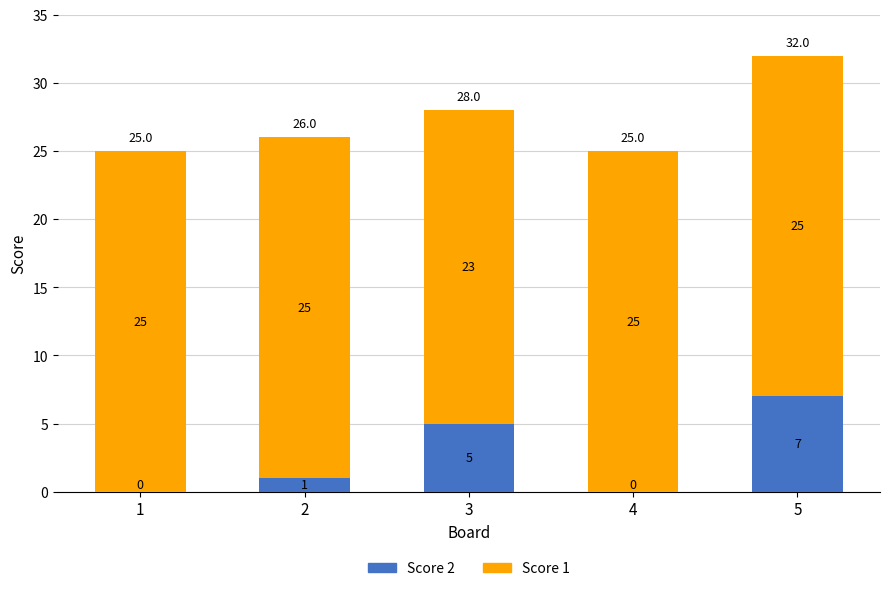

How many Score 2 values are between 0 and 5?

4